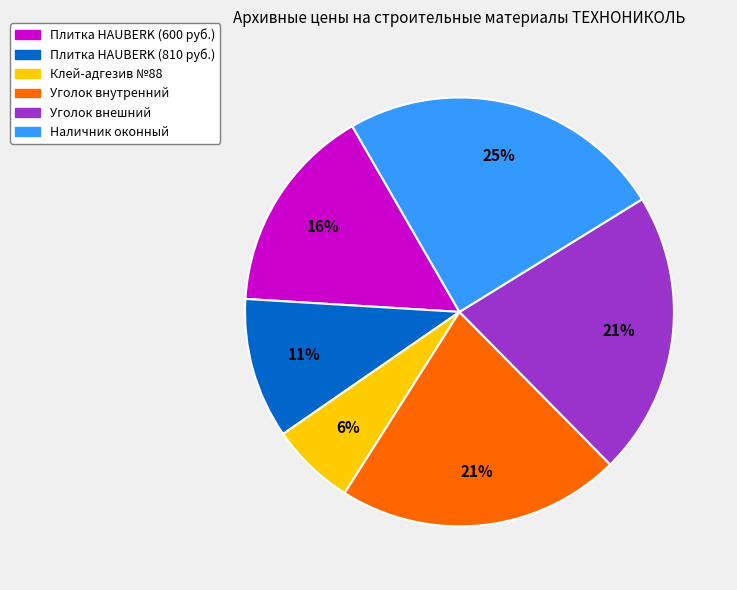

Does any single category account for the majority?

No